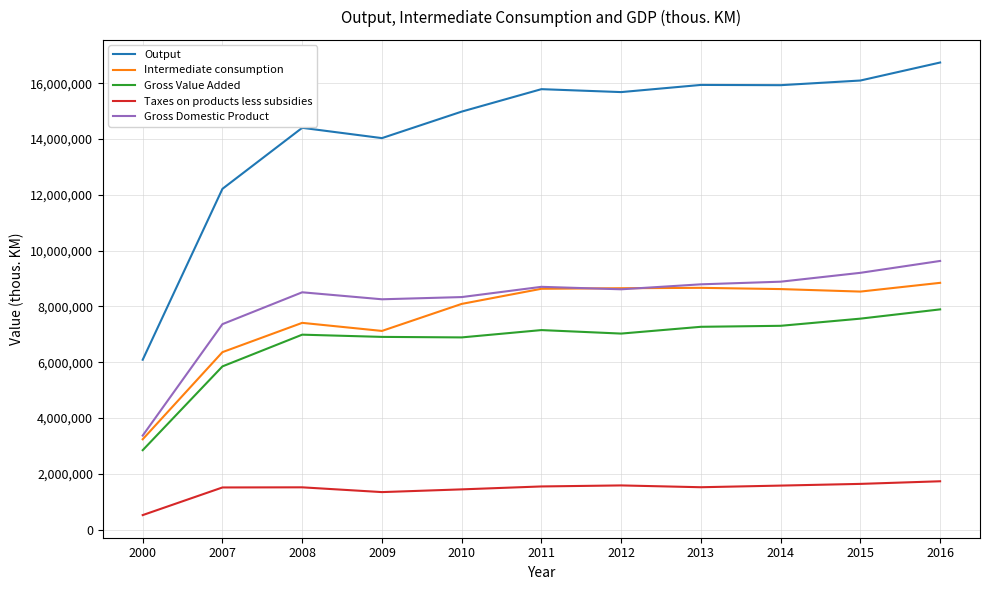

True or false: Gross Domestic Product and Taxes on products less subsidies intersect in this chart.

False